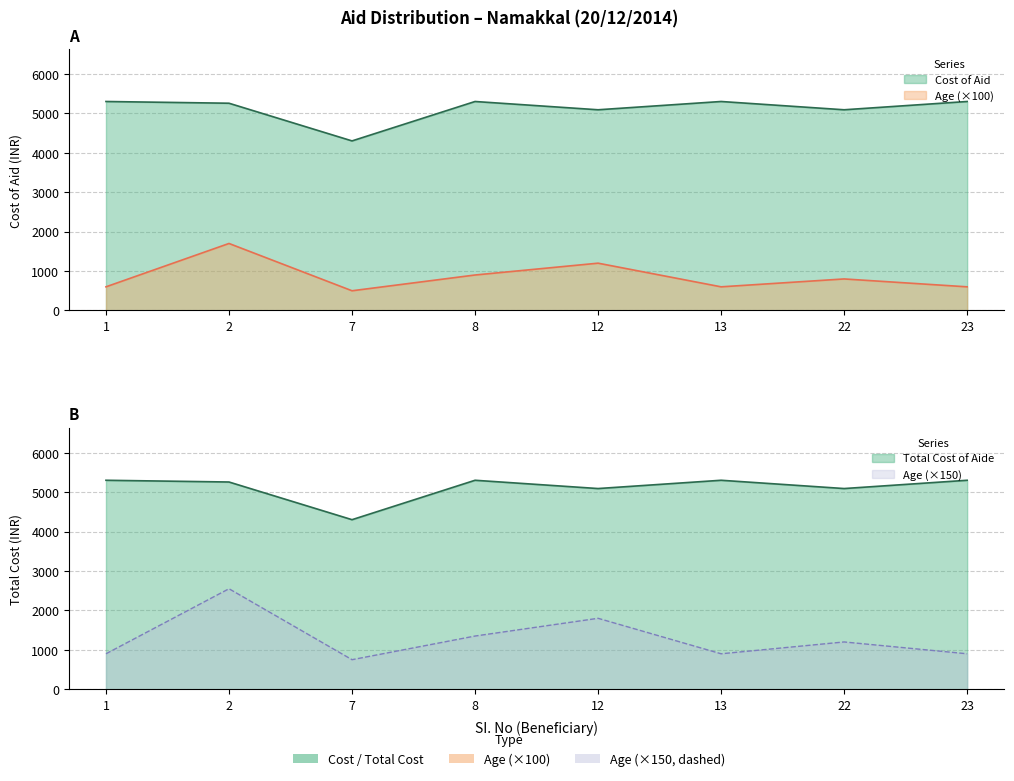

How many lines are shown in the chart?

3